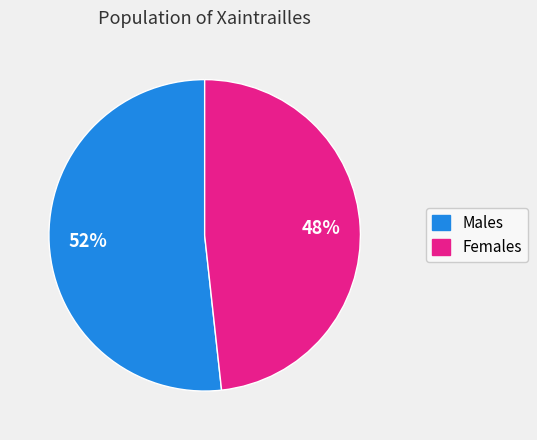

Rank the categories by value from lowest to highest.

Females, Males